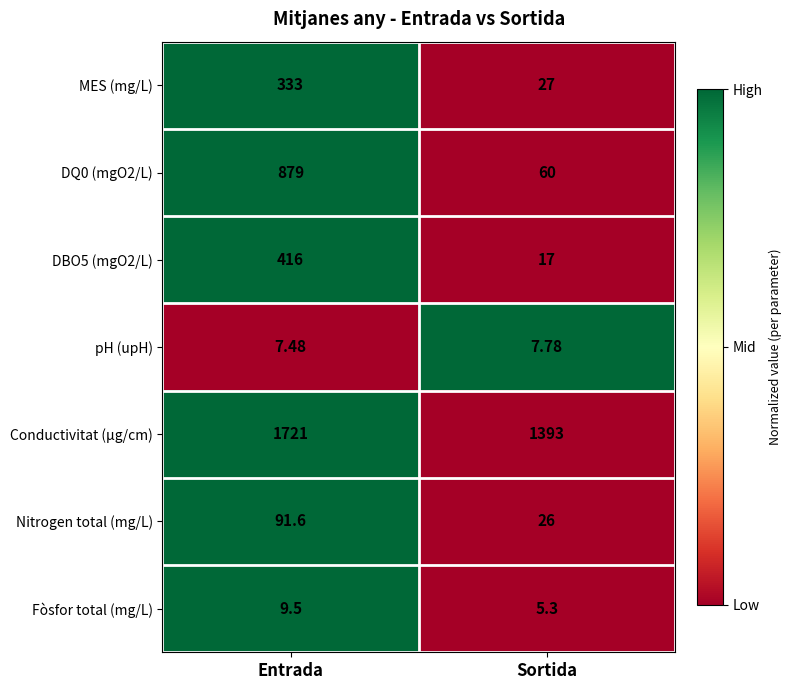

What is the spread (max minus min) of values at Entrada?

1713.5